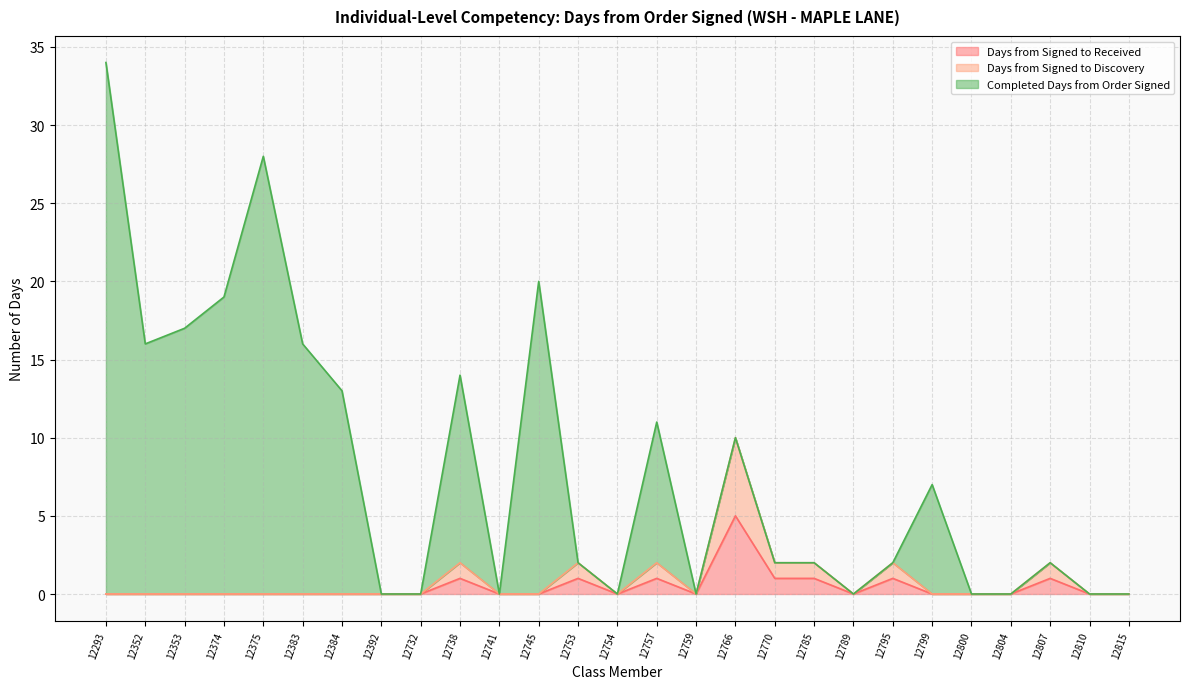

How many data points in Days from Signed to Discovery are above 0?

8